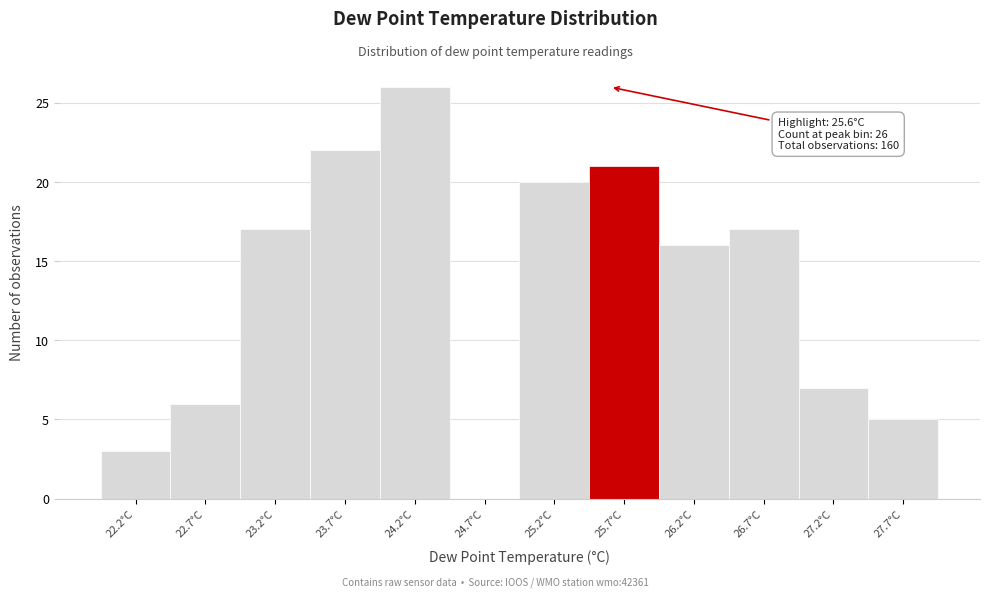

Over which range of the x-axis is the bar tallest?

23.95 to 24.45